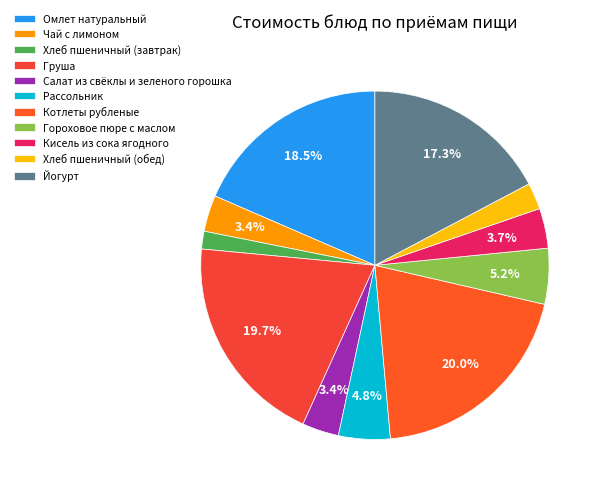

Rank the categories by value from highest to lowest.

Котлеты рубленые, Груша, Омлет натуральный, Йогурт, Гороховое пюре с маслом, Рассольник, Кисель из сока ягодного, Салат из свёклы и зеленого горошка, Чай с лимоном, Хлеб пшеничный (обед), Хлеб пшеничный (завтрак)